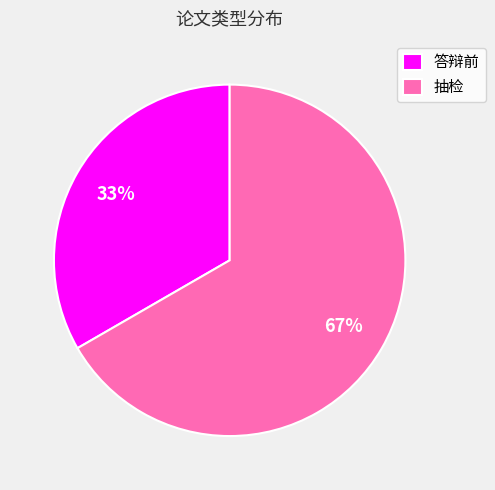

Which has a higher value, 答辩前 or 抽检?

抽检